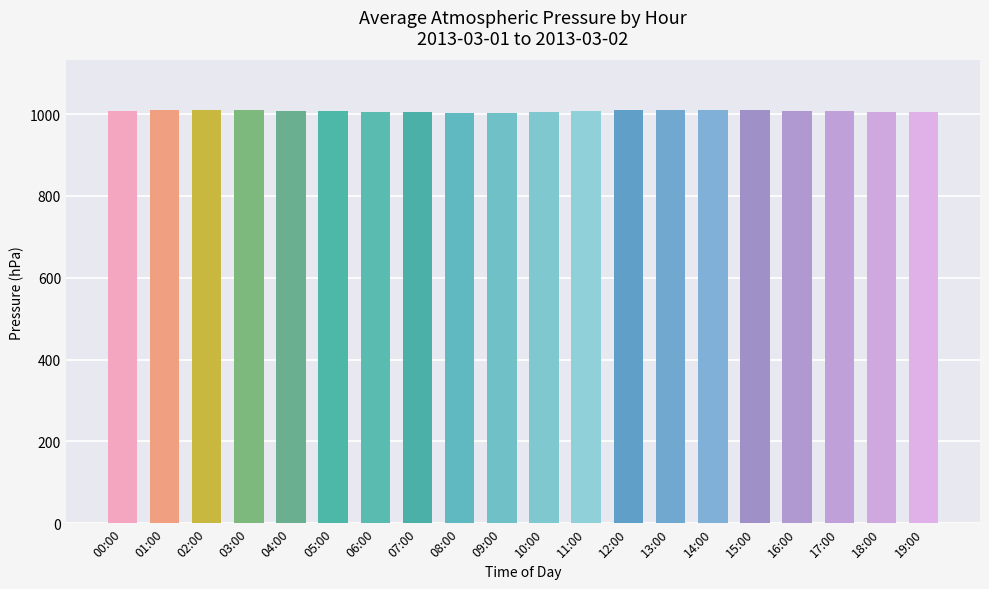

Approximately how many times larger is the value at 09:00 compared to 12:00?

1.0